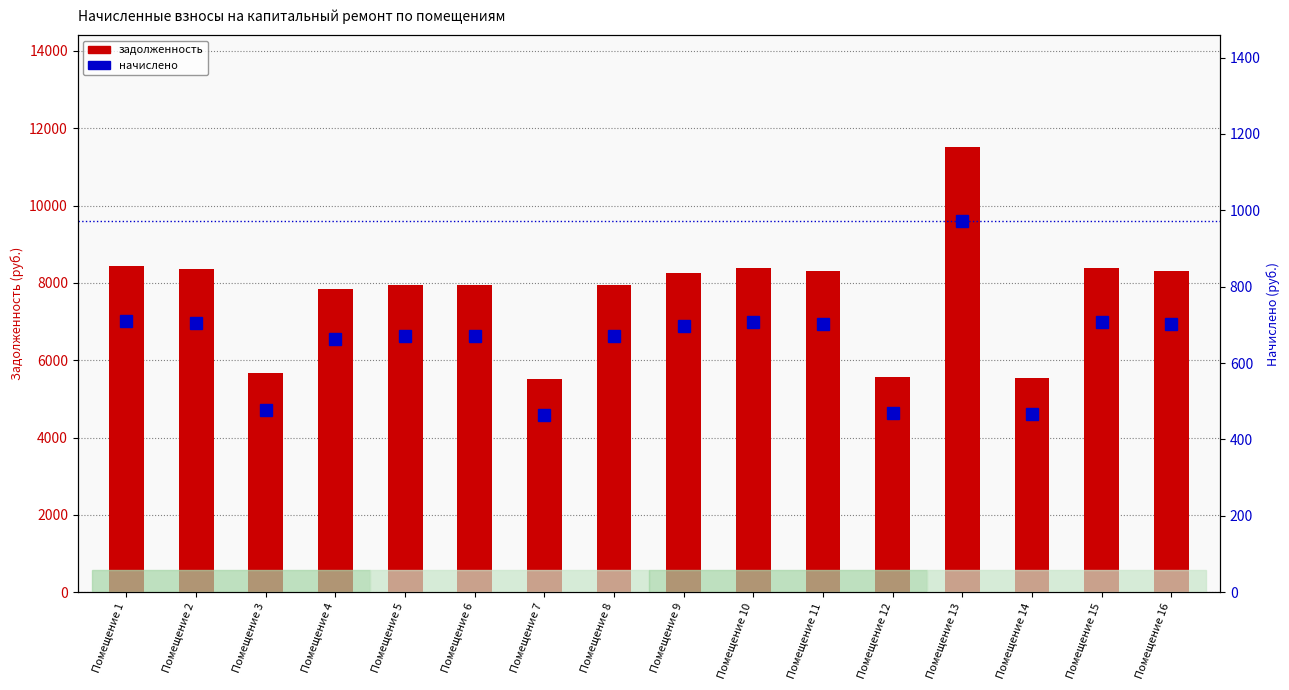

What is the difference between the nachisleno values at Помещение 13 and Помещение 15?

264.1